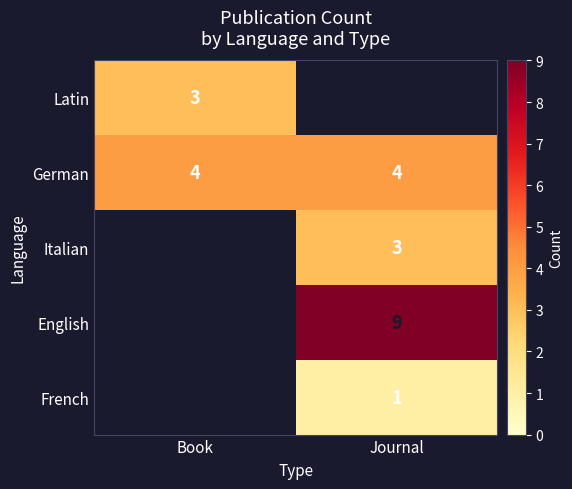

The value of Latin at Book is 2. True or false?

False